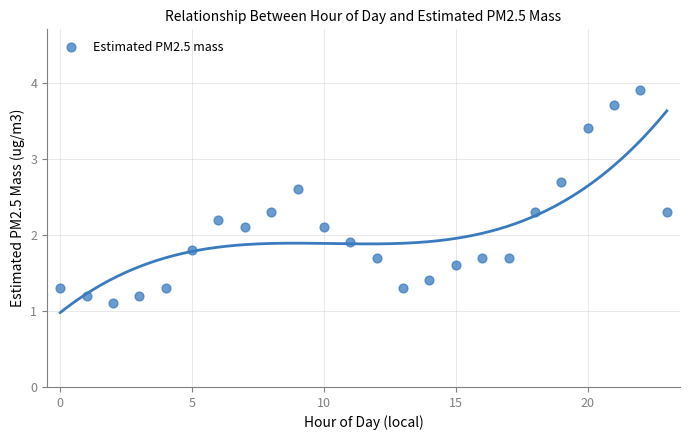

What is the range of Y values (max minus min)?

2.8